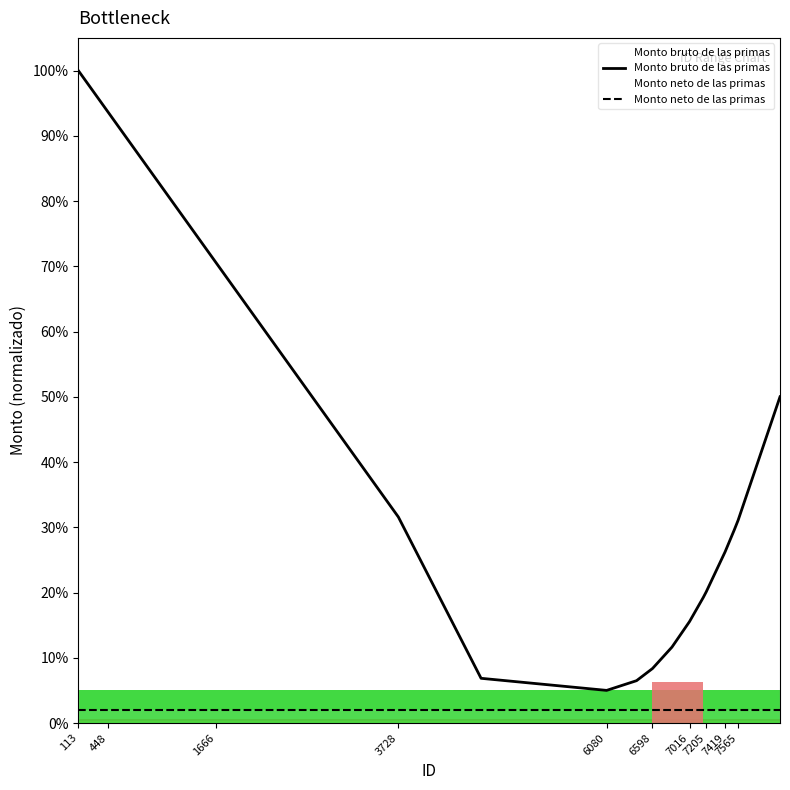

Which category has the highest value across all series?

113